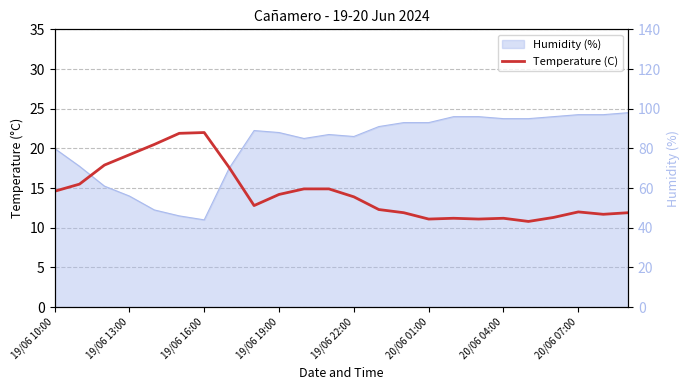

What is the change in value from 20/06 07:00 to 14?

-5.7